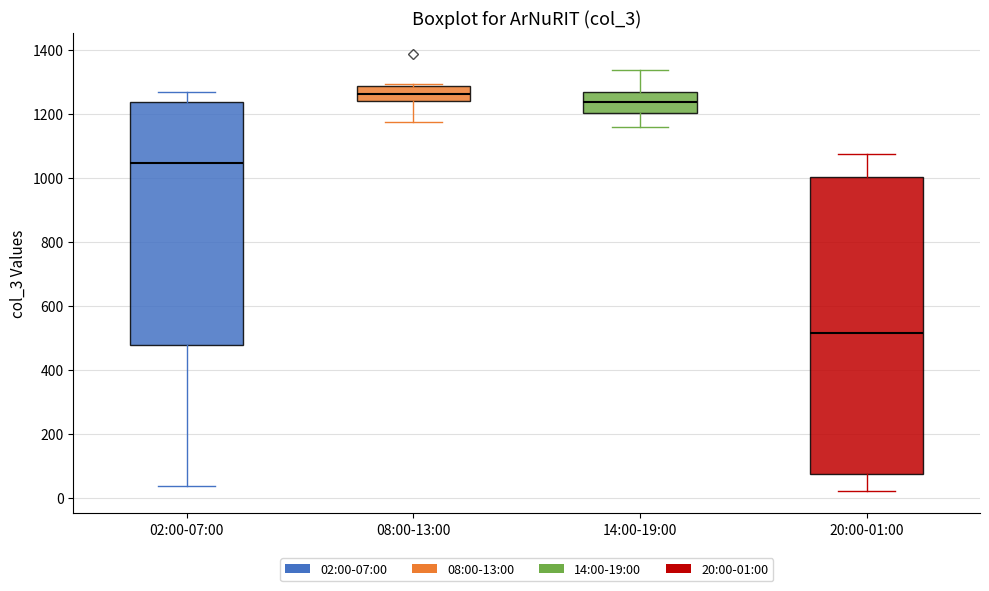

Reading left to right, transcribe this box plot: for each box, give where its median line is, the range the box spans, and where its two whiskers end, as read against the y-axis. The values are not printed on the chart, so give them approximately, as read against the axis.

02:00-07:00: median 1040, box 480 to 1240, whiskers 40 to 1260
08:00-13:00: median 1260, box 1240 to 1280, whiskers 1180 to 1300
14:00-19:00: median 1240, box 1200 to 1260, whiskers 1160 to 1340
20:00-01:00: median 520, box 80 to 1000, whiskers 20 to 1080